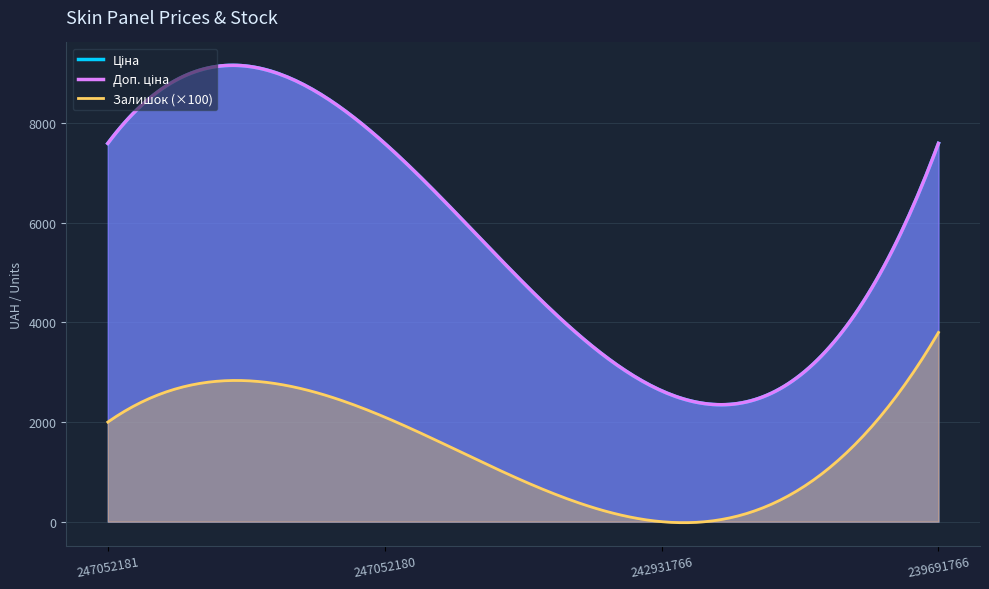

What is the difference between the second highest and minimum values in the Доп. ціна series?

4968.5